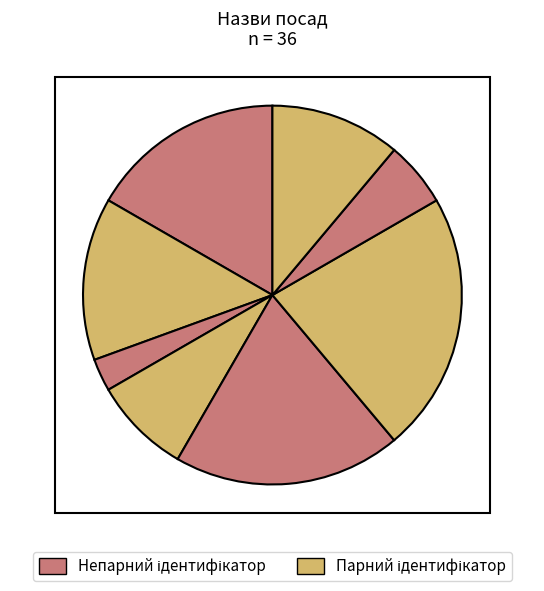

What is the smallest slice in the pie chart?

Генеральний директор